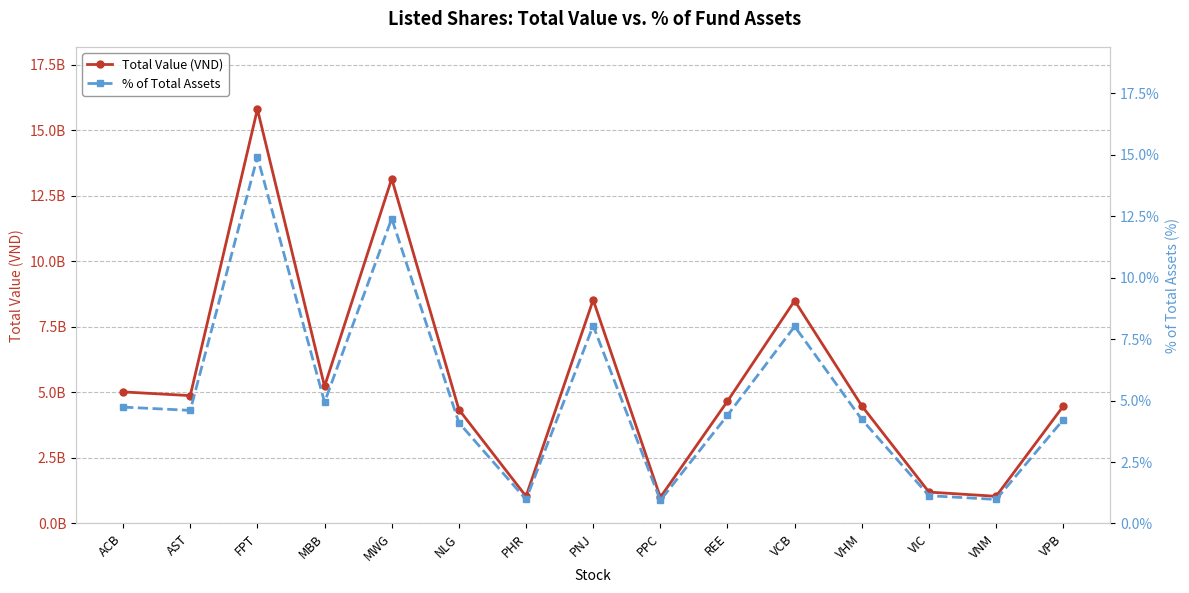

How many lines are shown in the chart?

2